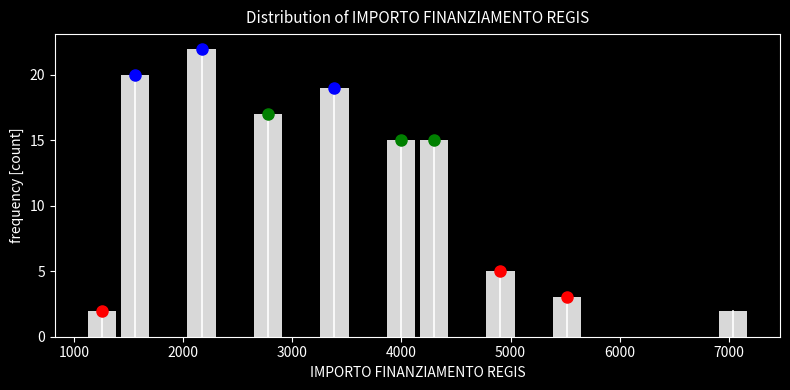

Around what value on the x-axis is the tallest bar? Give the approximate position of its centre, as read against the axis.

2200